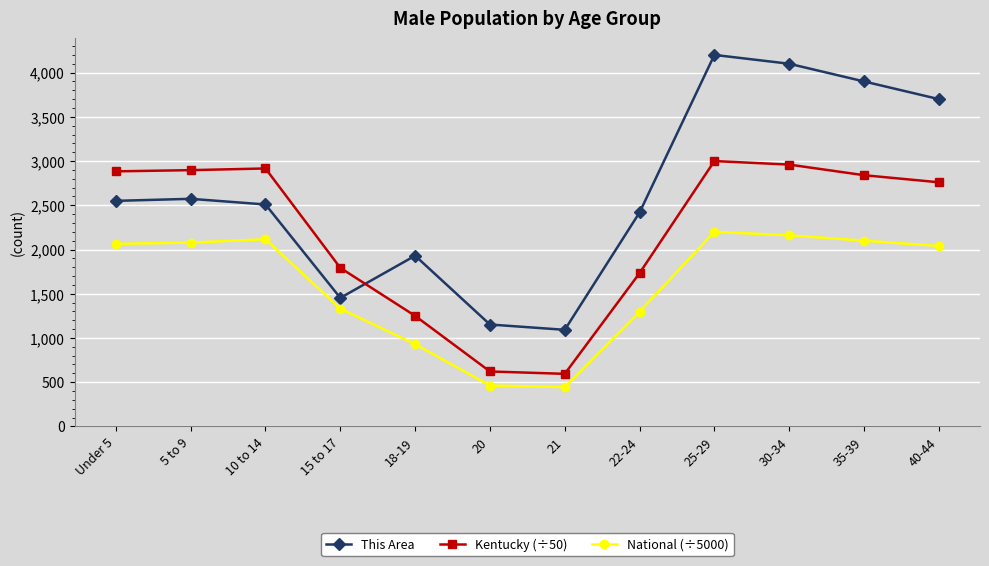

Does the chart display data point markers on the line(s)?

Yes